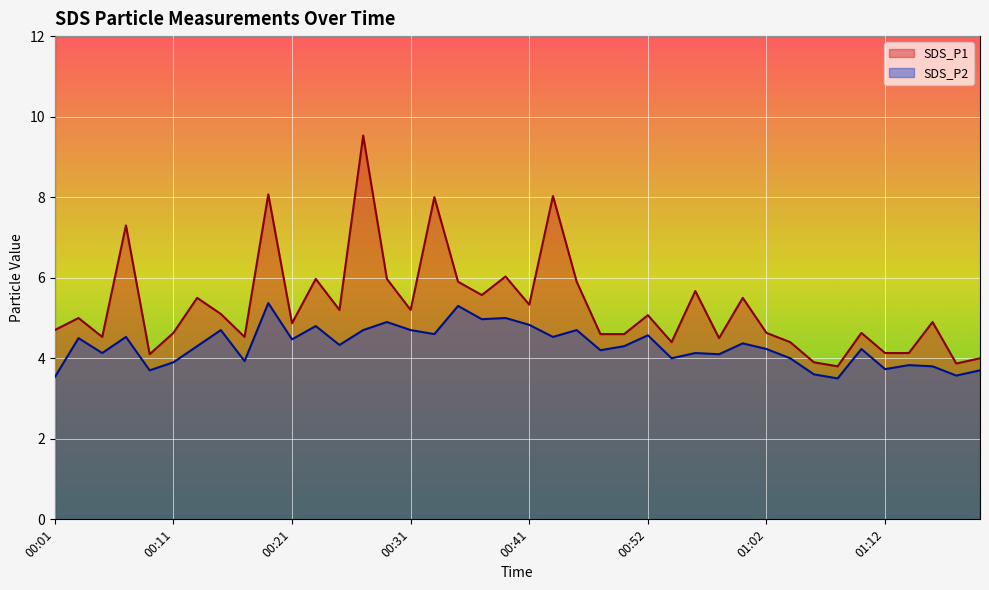

What value does the SDS_P2 series have at 00:03?

4.5